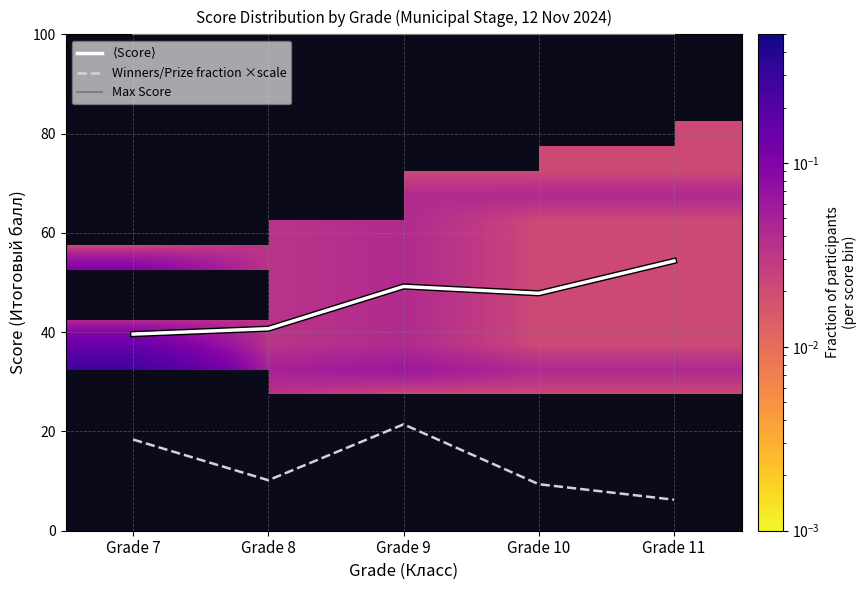

What is the maximum value for Winners/Prize fraction ×scale?

21.4